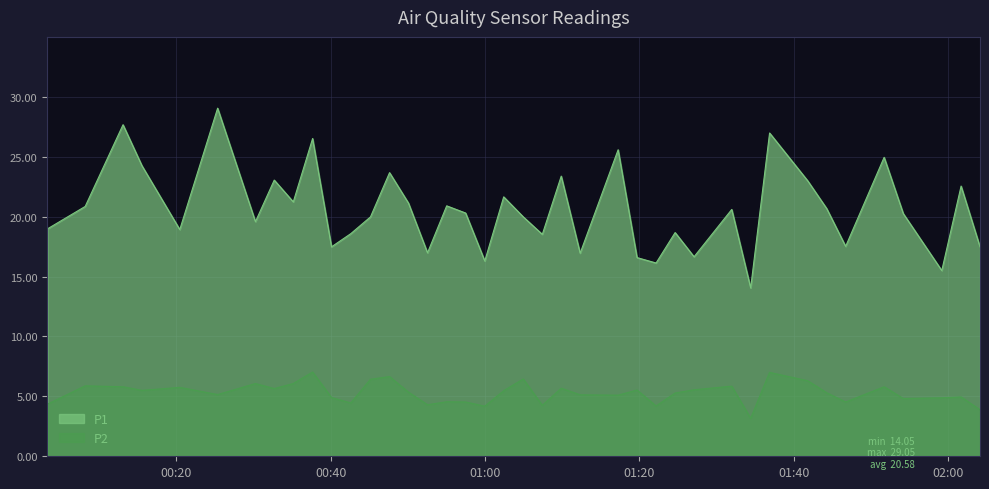

Rank the series by their maximum value, from lowest to highest.

P2, P1